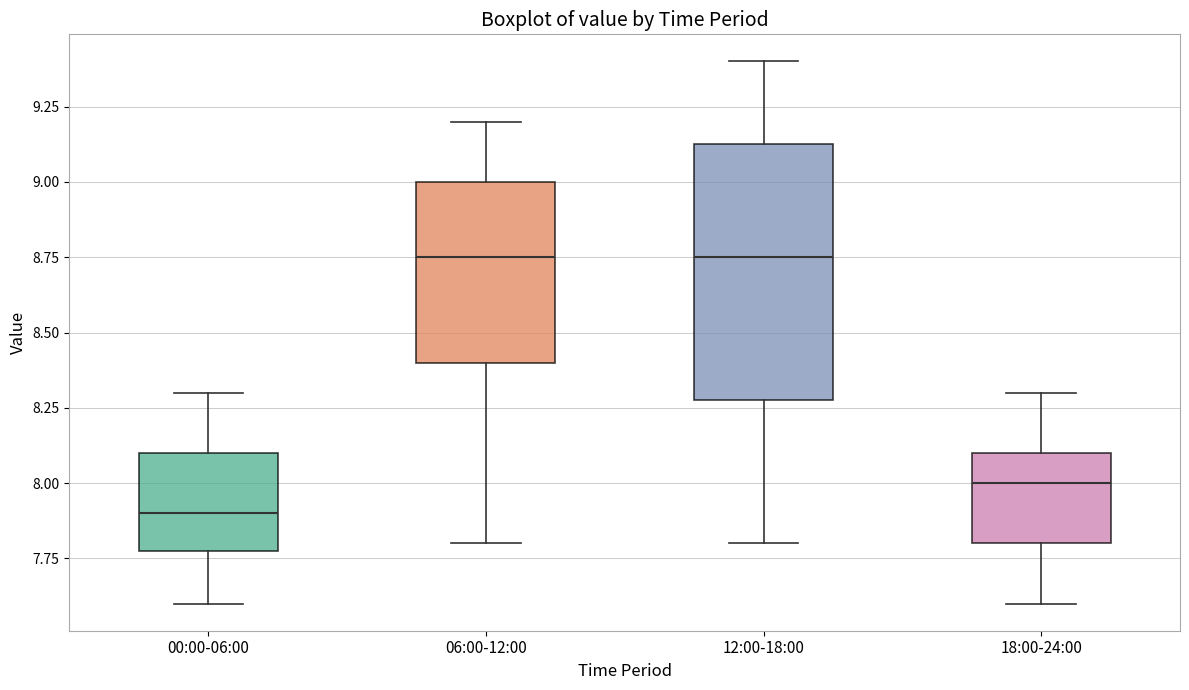

Which box has the lowest median line?

00:00-06:00